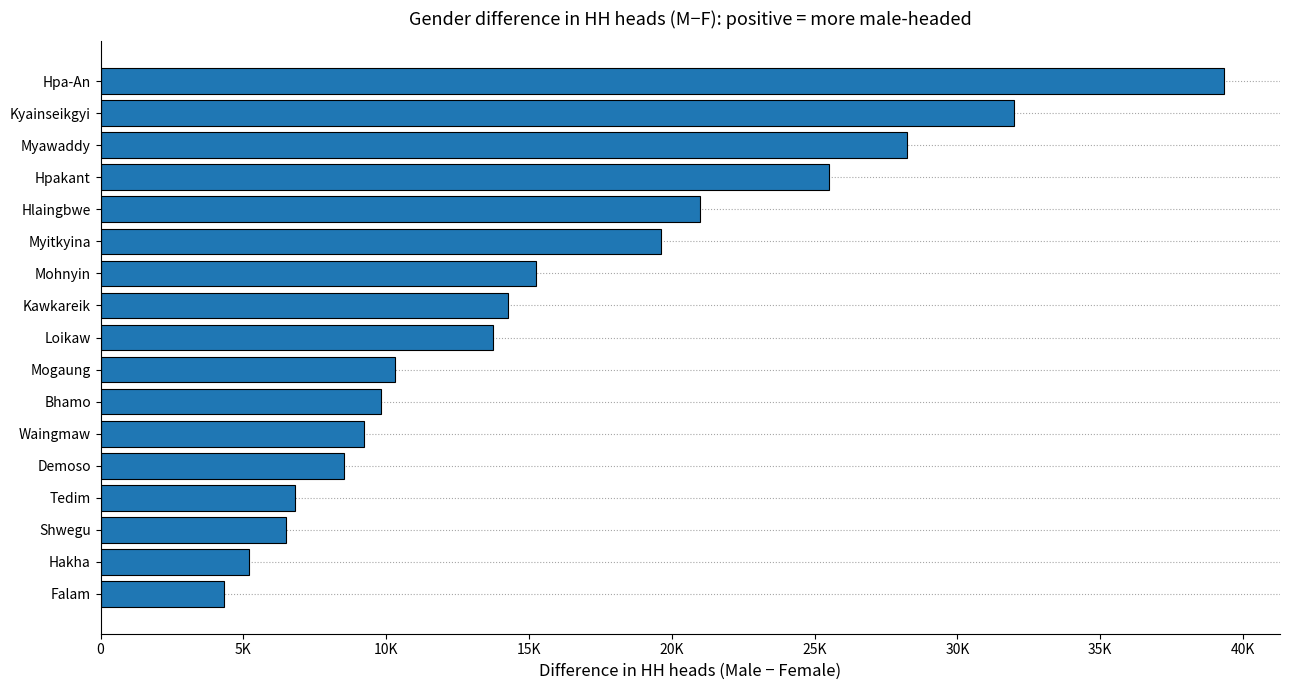

Which label corresponds to the largest value in the chart?

Hpa-An